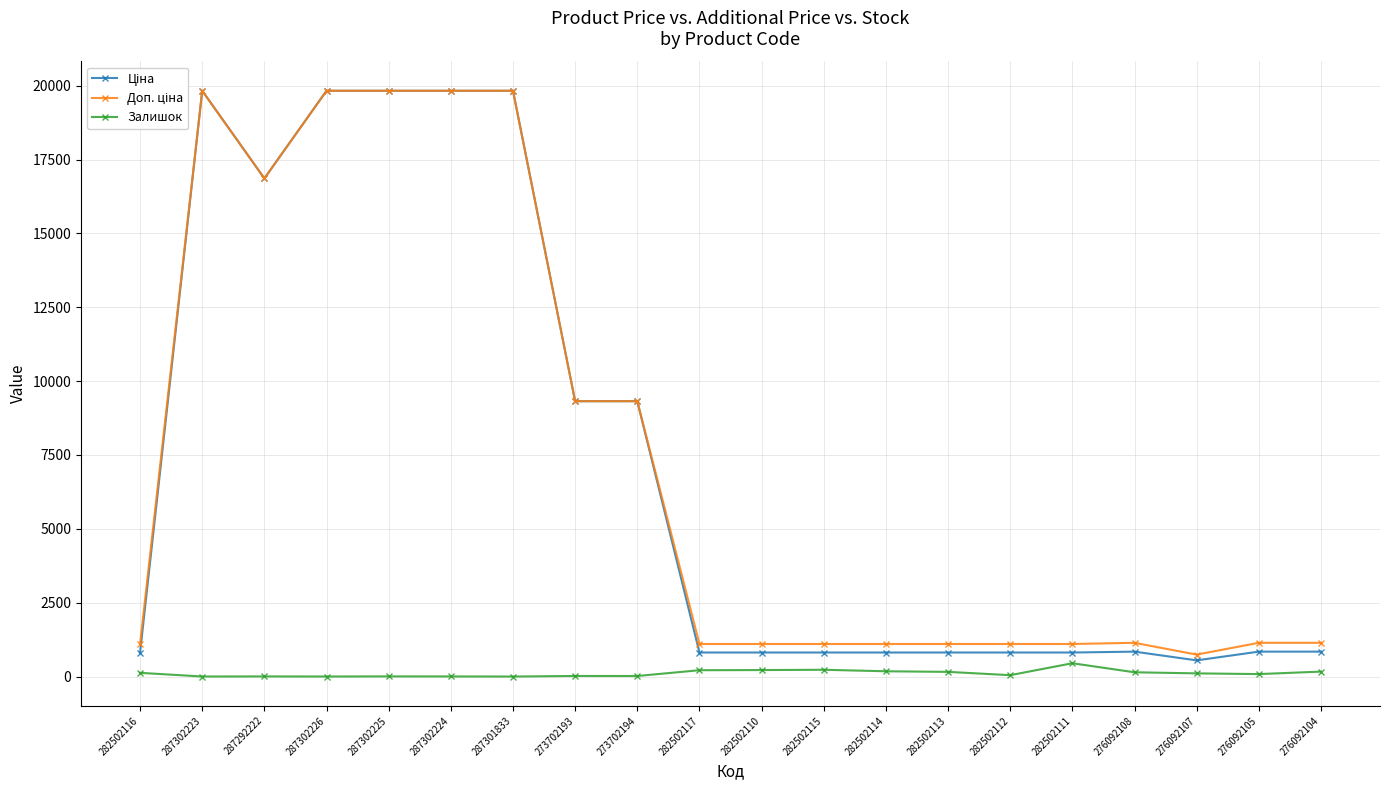

Count the number of data series in this chart.

3